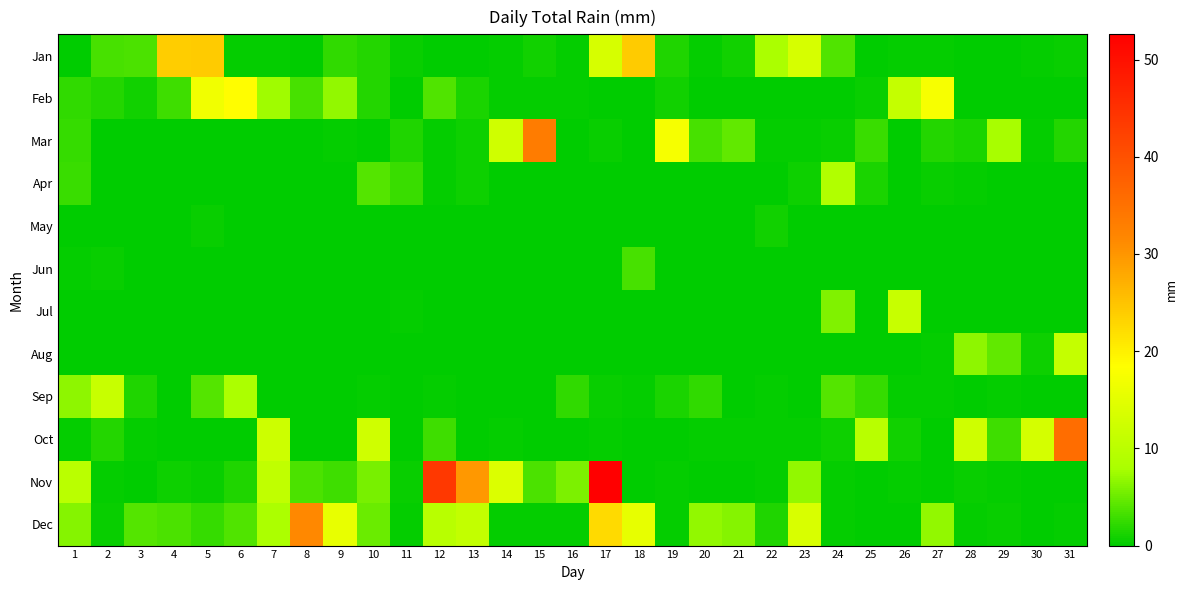

Reading right to left, what are all the values shown in this chart?

Jan: 31=0.5	30=0.2	29=0.0	28=0.0	27=0.2	26=0.2	25=0.0	24=3.8	23=13.5	22=8.1	21=1.0	20=0.2	19=1.5	18=24.1	17=13.5	16=0.2	15=1.0	14=0.2	13=0.0	12=0.0	11=0.5	10=1.8	9=2.3	8=0.0	7=0.2	6=0.2	5=24.1	4=23.9	3=3.6	2=3.3	1=0.0
Feb: 31=0.0	30=0.0	29=0.0	28=0.0	27=17.5	26=11.2	25=0.5	24=0.0	23=0.0	22=0.0	21=0.0	20=0.0	19=1.0	18=0.0	17=0.0	16=0.2	15=0.2	14=0.2	13=1.3	12=3.8	11=0.0	10=1.8	9=6.9	8=3.3	7=7.4	6=18.5	5=16.8	4=3.0	3=1.0	2=1.8	1=2.3
Mar: 31=1.8	30=0.2	29=7.9	28=1.3	27=1.8	26=0.0	25=2.8	24=0.5	23=0.2	22=0.2	21=4.6	20=3.3	19=17.3	18=0.0	17=0.5	16=0.0	15=33.3	14=12.7	13=0.8	12=0.2	11=1.5	10=0.0	9=0.2	8=0.0	7=0.0	6=0.0	5=0.0	4=0.0	3=0.0	2=0.0	1=2.5
Apr: 31=0.0	30=0.0	29=0.0	28=0.2	27=0.5	26=0.0	25=1.3	24=8.9	23=0.8	22=0.0	21=0.0	20=0.0	19=0.0	18=0.0	17=0.0	16=0.0	15=0.0	14=0.0	13=0.8	12=0.2	11=2.8	10=4.1	9=0.0	8=0.0	7=0.0	6=0.0	5=0.0	4=0.0	3=0.0	2=0.0	1=2.8
May: 31=0.0	30=0.0	29=0.0	28=0.0	27=0.0	26=0.0	25=0.0	24=0.0	23=0.0	22=1.0	21=0.0	20=0.0	19=0.0	18=0.0	17=0.0	16=0.0	15=0.0	14=0.0	13=0.0	12=0.0	11=0.0	10=0.0	9=0.0	8=0.0	7=0.0	6=0.0	5=0.5	4=0.0	3=0.0	2=0.0	1=0.0
Jun: 31=0.0	30=0.0	29=0.0	28=0.0	27=0.0	26=0.0	25=0.0	24=0.0	23=0.0	22=0.0	21=0.0	20=0.0	19=0.0	18=3.3	17=0.0	16=0.0	15=0.0	14=0.0	13=0.0	12=0.0	11=0.0	10=0.0	9=0.0	8=0.0	7=0.0	6=0.0	5=0.0	4=0.0	3=0.0	2=0.5	1=0.2
Jul: 31=0.0	30=0.0	29=0.0	28=0.0	27=0.0	26=11.7	25=0.0	24=6.1	23=0.0	22=0.0	21=0.0	20=0.0	19=0.0	18=0.0	17=0.0	16=0.0	15=0.0	14=0.0	13=0.0	12=0.0	11=0.2	10=0.0	9=0.0	8=0.0	7=0.0	6=0.0	5=0.0	4=0.0	3=0.0	2=0.0	1=0.0
Aug: 31=11.2	30=0.8	29=4.6	28=6.6	27=0.2	26=0.0	25=0.0	24=0.0	23=0.0	22=0.0	21=0.0	20=0.0	19=0.0	18=0.0	17=0.0	16=0.0	15=0.0	14=0.0	13=0.0	12=0.0	11=0.0	10=0.0	9=0.0	8=0.0	7=0.0	6=0.0	5=0.0	4=0.0	3=0.0	2=0.0	1=0.0
Sep: 31=0.0	30=0.0	29=0.2	28=0.0	27=0.2	26=0.2	25=2.5	24=4.1	23=0.0	22=0.2	21=0.0	20=2.3	19=1.3	18=0.2	17=0.5	16=2.3	15=0.0	14=0.0	13=0.0	12=0.2	11=0.0	10=0.2	9=0.0	8=0.0	7=0.0	6=8.4	5=4.1	4=0.0	3=1.5	2=11.7	1=6.6
Oct: 31=35.6	30=13.2	29=3.0	28=12.4	27=0.0	26=1.0	25=9.7	24=0.8	23=0.2	22=0.2	21=0.2	20=0.2	19=0.0	18=0.0	17=0.2	16=0.0	15=0.0	14=0.2	13=0.0	12=3.0	11=0.0	10=12.7	9=0.0	8=0.0	7=12.2	6=0.0	5=0.0	4=0.0	3=0.2	2=1.8	1=0.2
Nov: 31=0.0	30=0.0	29=0.2	28=0.5	27=0.0	26=0.2	25=0.0	24=0.2	23=6.9	22=0.2	21=0.0	20=0.0	19=0.2	18=0.0	17=52.6	16=5.8	15=3.6	14=14.0	13=29.7	12=43.9	11=0.5	10=5.6	9=3.0	8=3.6	7=10.7	6=1.5	5=0.5	4=0.8	3=0.0	2=0.2	1=9.9
Dec: 31=0.2	30=0.0	29=0.5	28=0.2	27=6.9	26=0.0	25=0.0	24=0.2	23=13.7	22=1.5	21=6.3	20=6.9	19=0.2	18=15.5	17=22.6	16=0.2	15=0.2	14=0.2	13=10.9	12=9.7	11=0.2	10=5.1	9=15.8	8=31.5	7=8.4	6=3.8	5=2.5	4=3.6	3=4.1	2=0.5	1=6.3